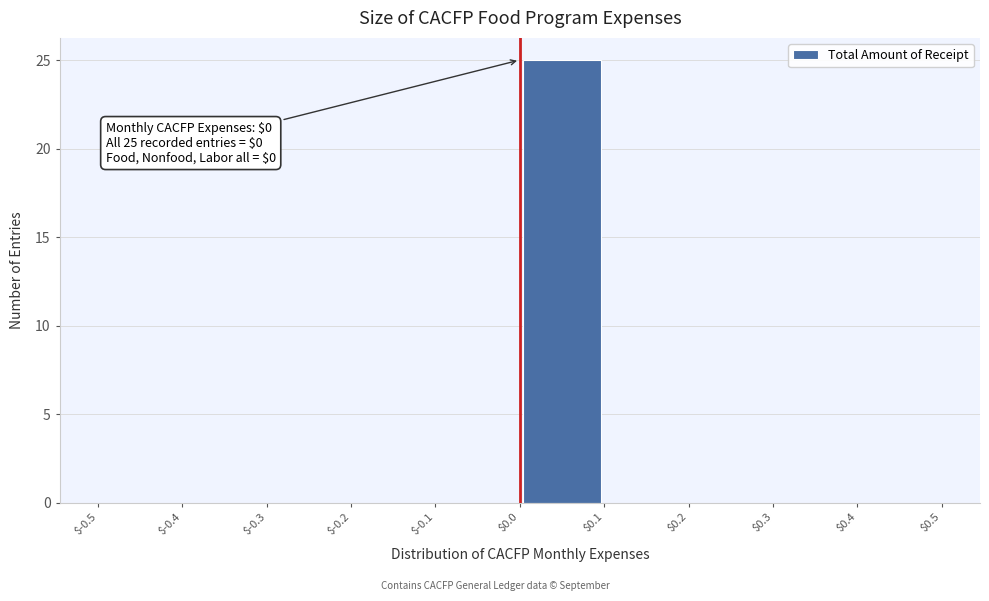

Over which range of the x-axis is the bar tallest?

$0.0 to $0.1